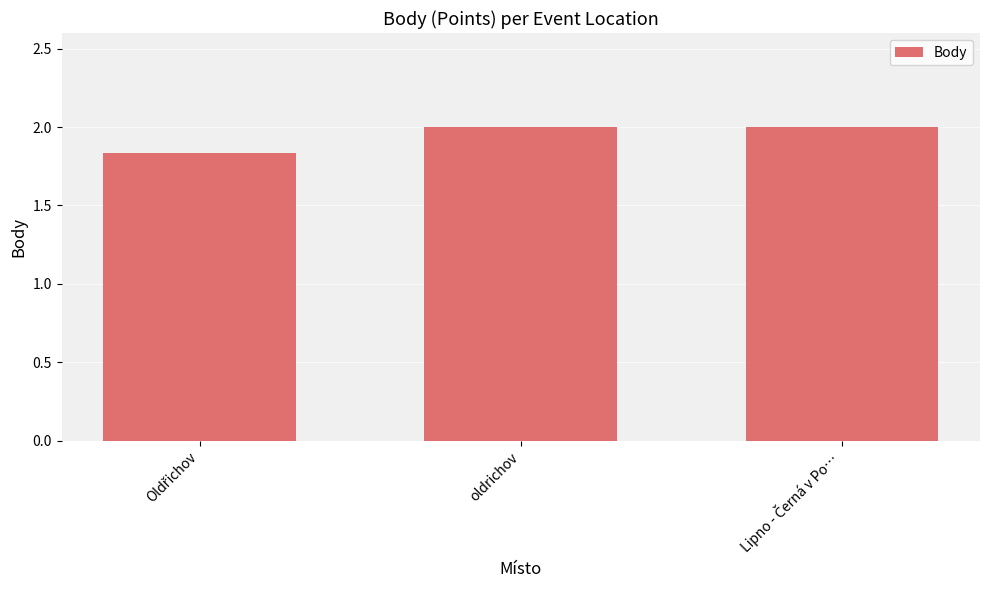

Read the value at oldrichov.

2.0